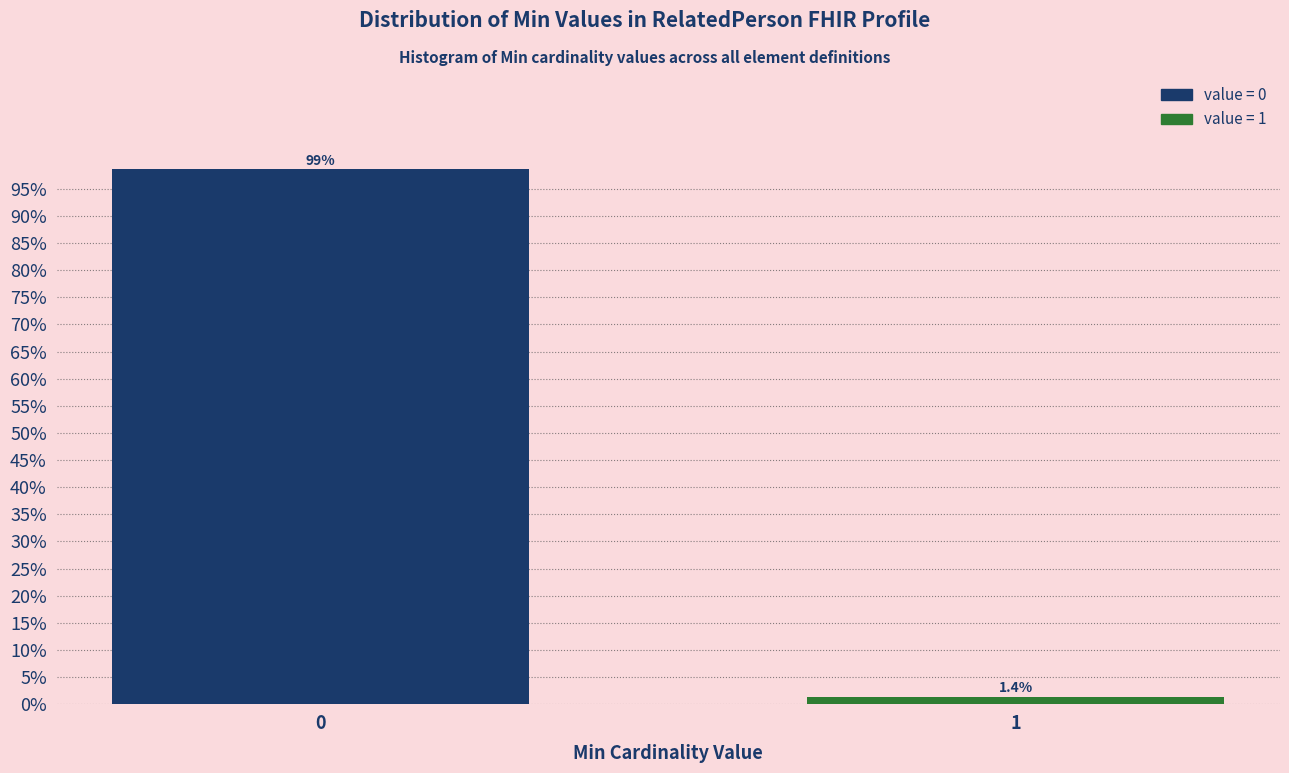

Reading right to left, what are all the values shown in this chart?

1.4	98.6